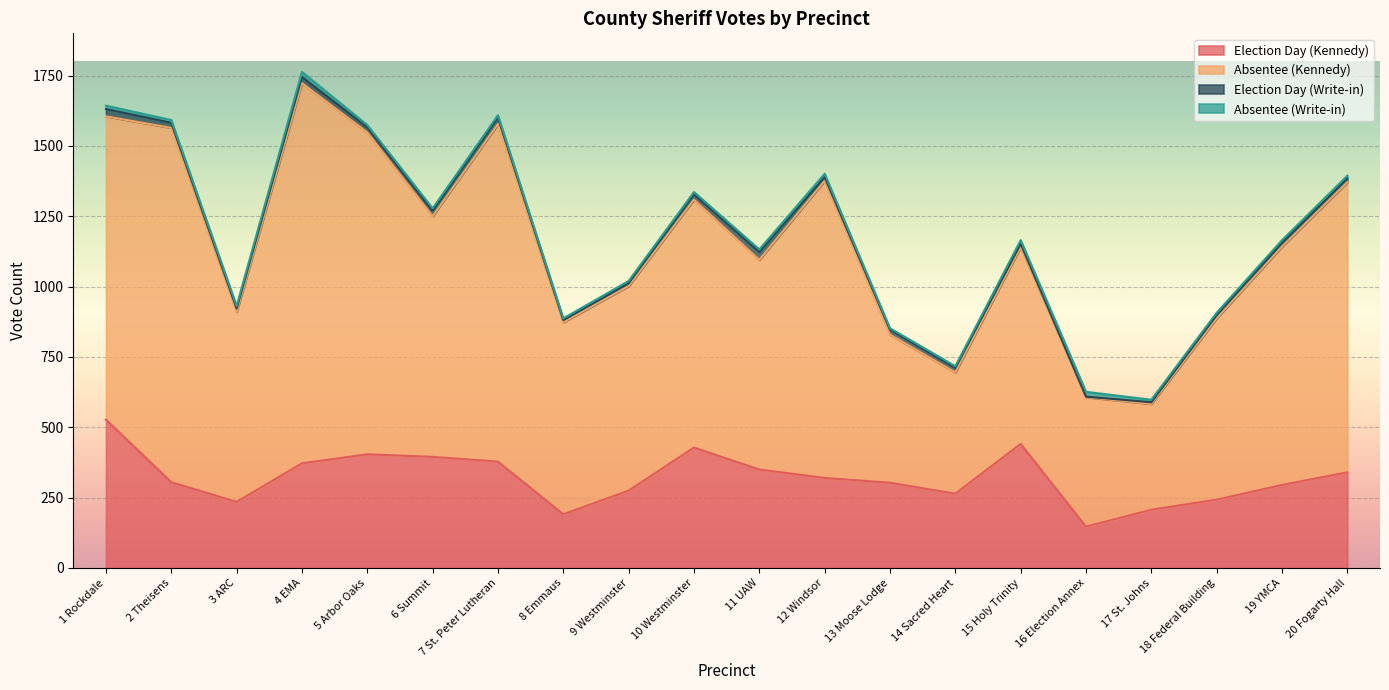

Where does the Absentee (Write-in) series first go above 9?

1 Rockdale